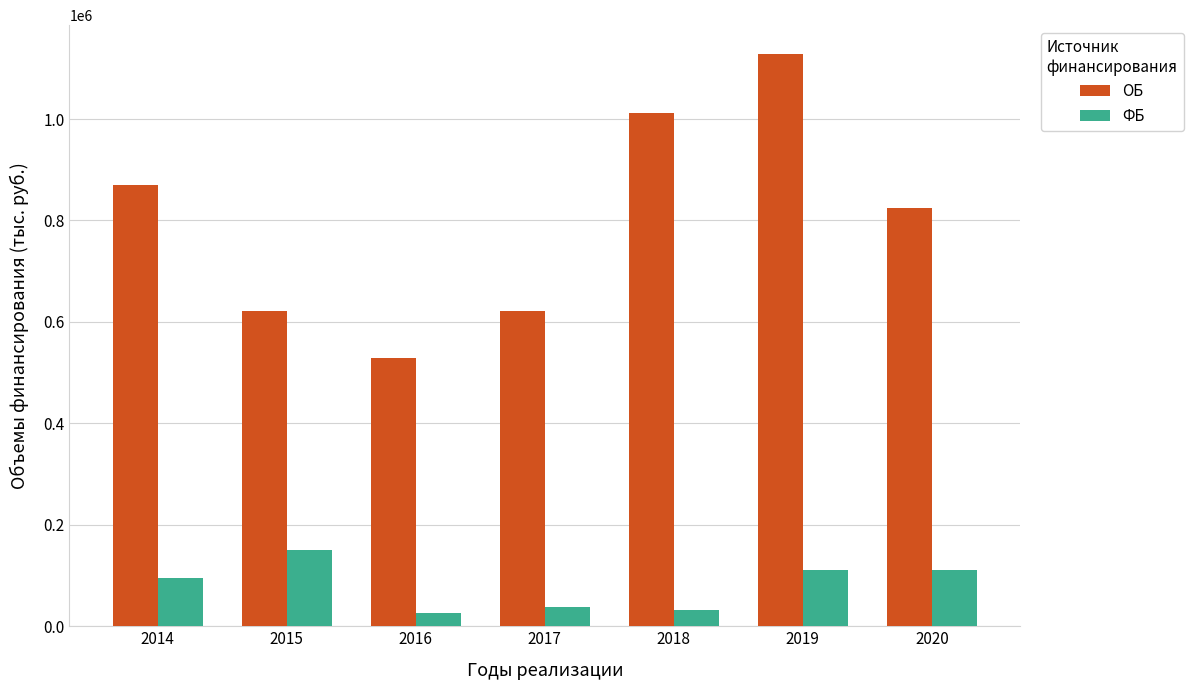

What is the spread (max minus min) of values at 2016?

503409.7